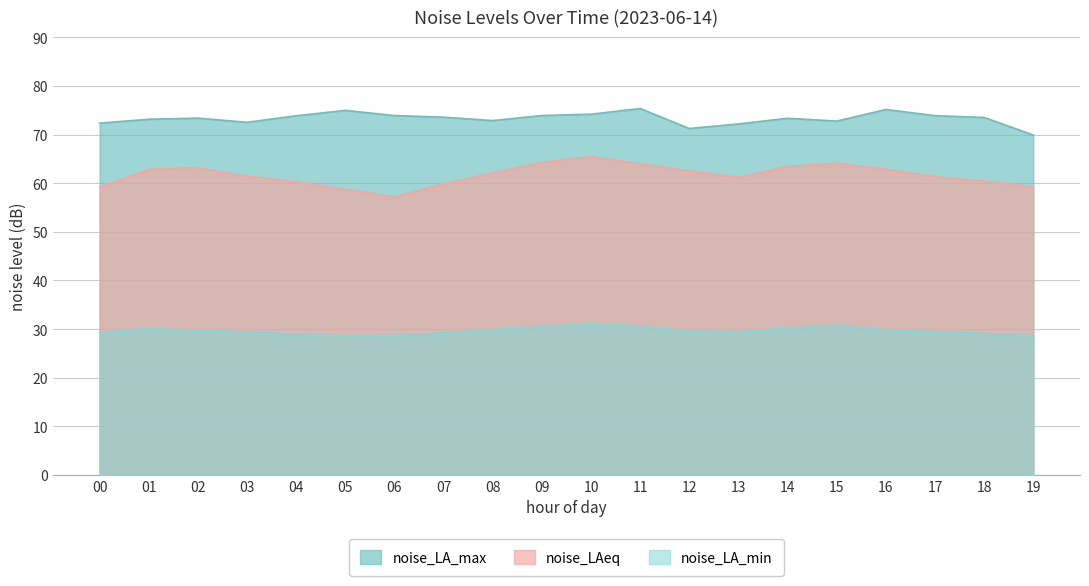

The noise_LA_min series shows 30.6 at 11. True or false?

True